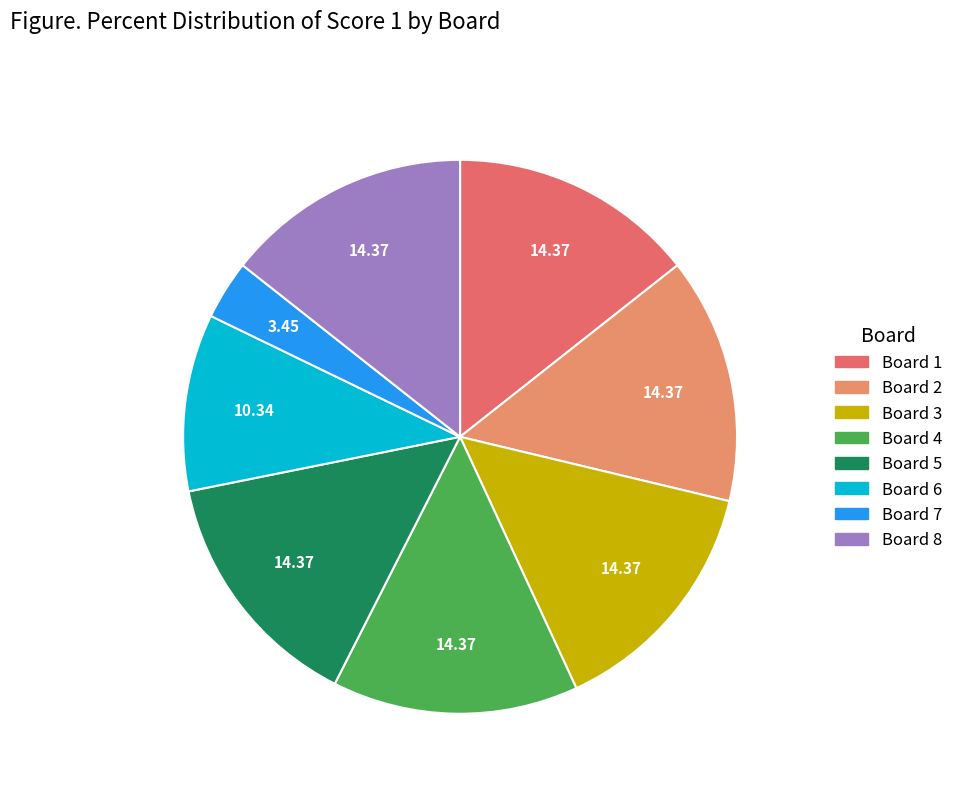

To the nearest percent, what is the difference between the largest and smallest slice percentages?

11%